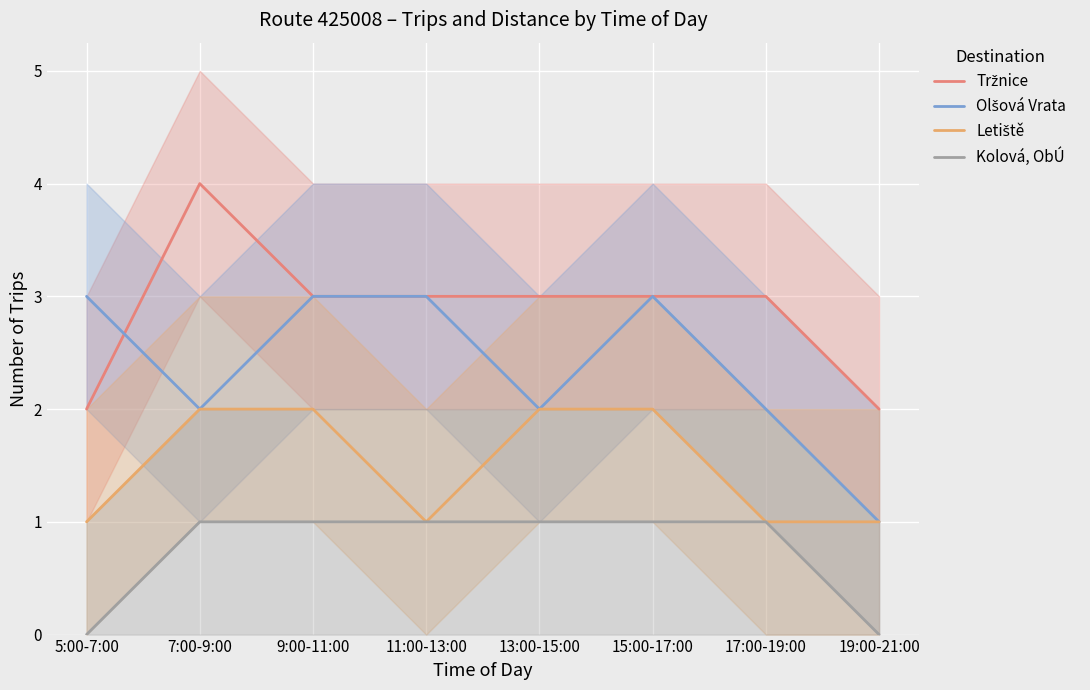

Reading left to right, extract all data points from this chart.

Tržnice: 2	4	3	3	3	3	3	2
Olšová Vrata: 3	2	3	3	2	3	2	1
Letiště: 1	2	2	1	2	2	1	1
Kolová, ObÚ: 0	1	1	1	1	1	1	0